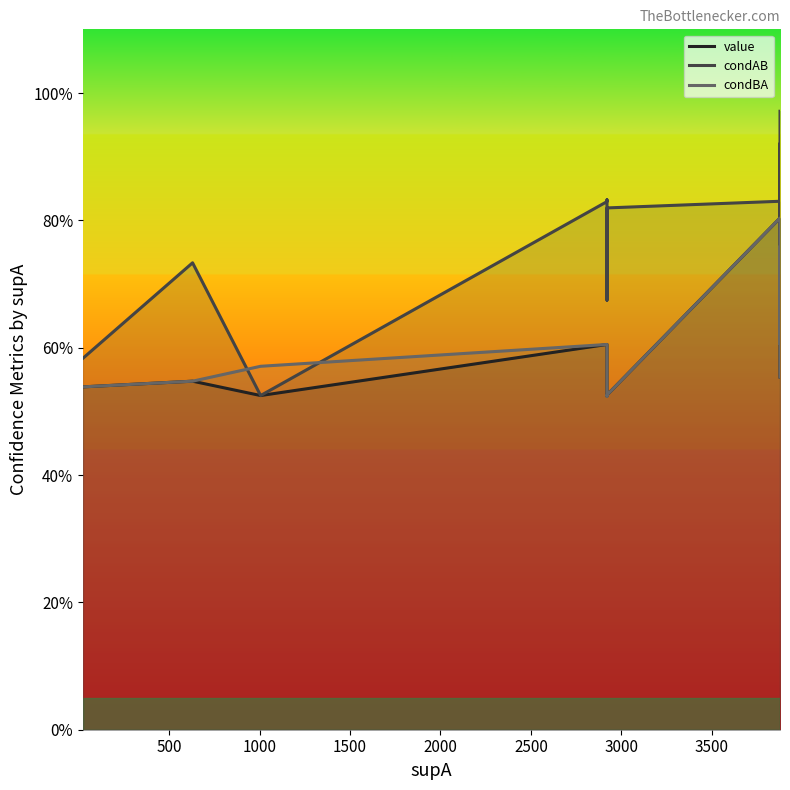

Does the chart display data point markers on the line(s)?

No